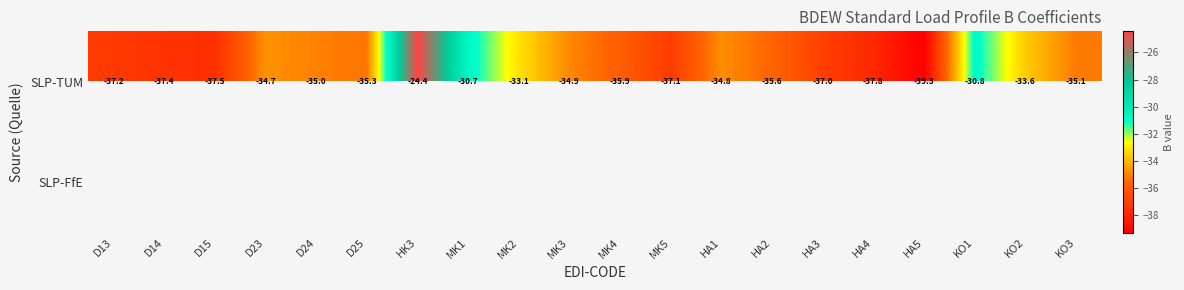

How many values in the SLP-TUM series are below -35?

11